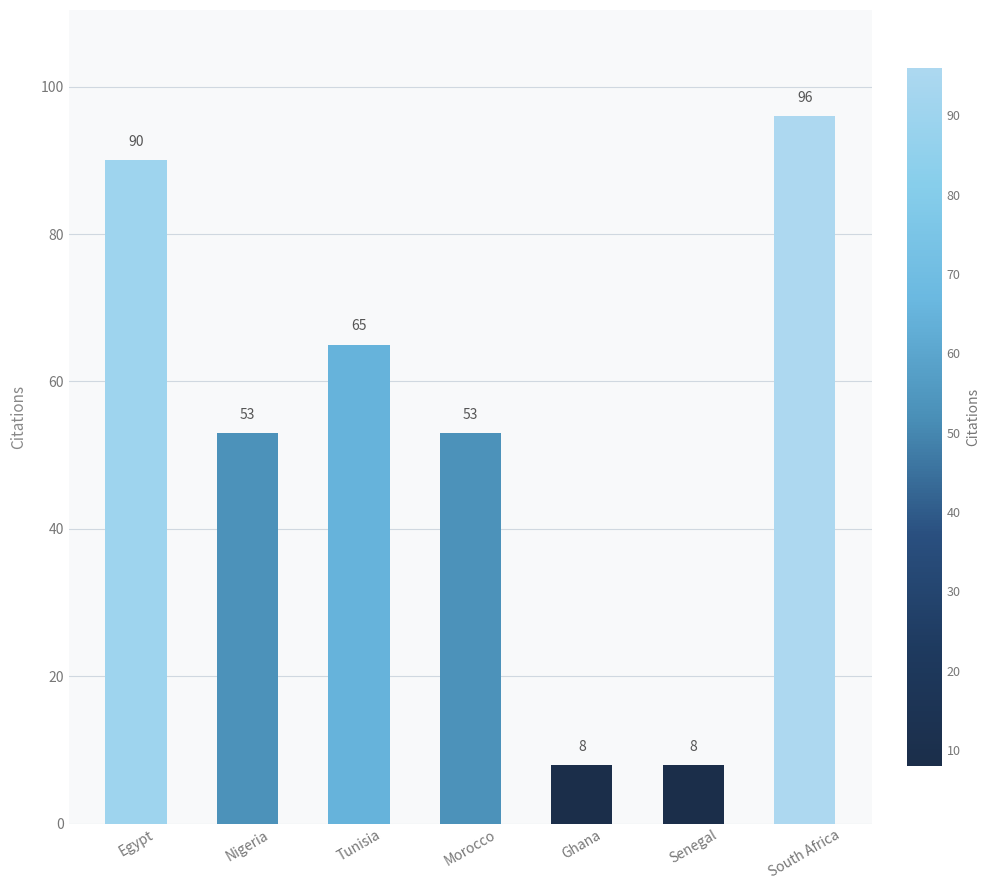

How many bars are there in total?

7